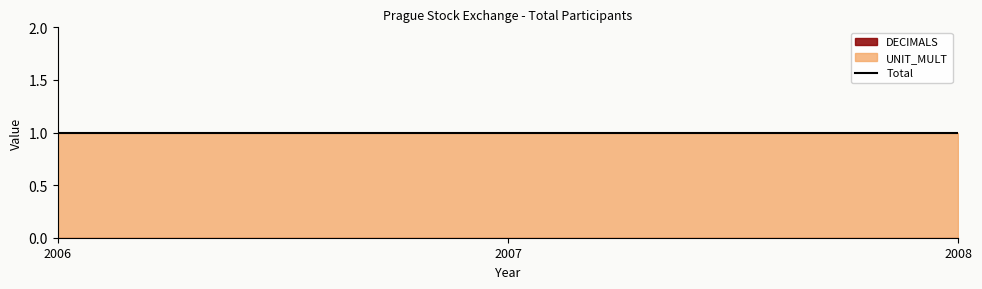

Where is DECIMALS nearest to the value 0?

2006